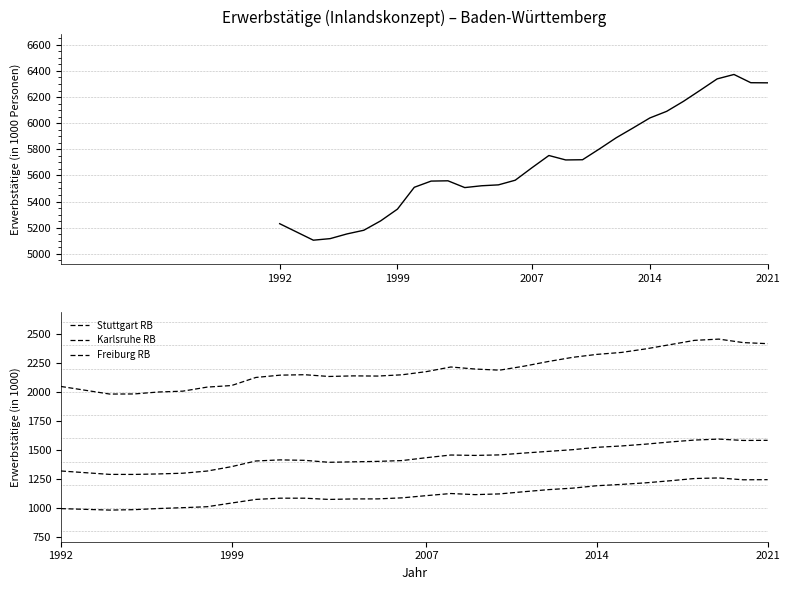

How many categories are shown in the chart?

29